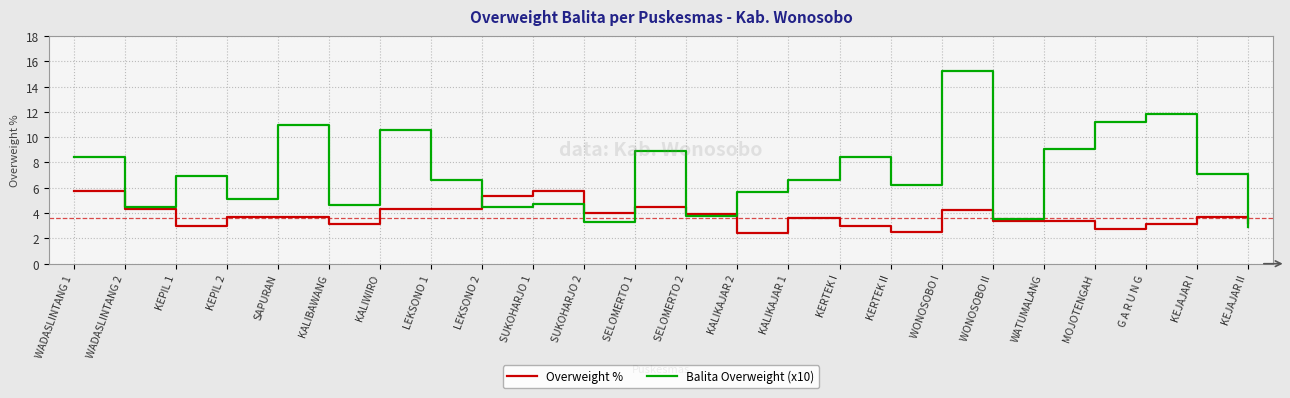

Does the chart have visible grid lines?

Yes